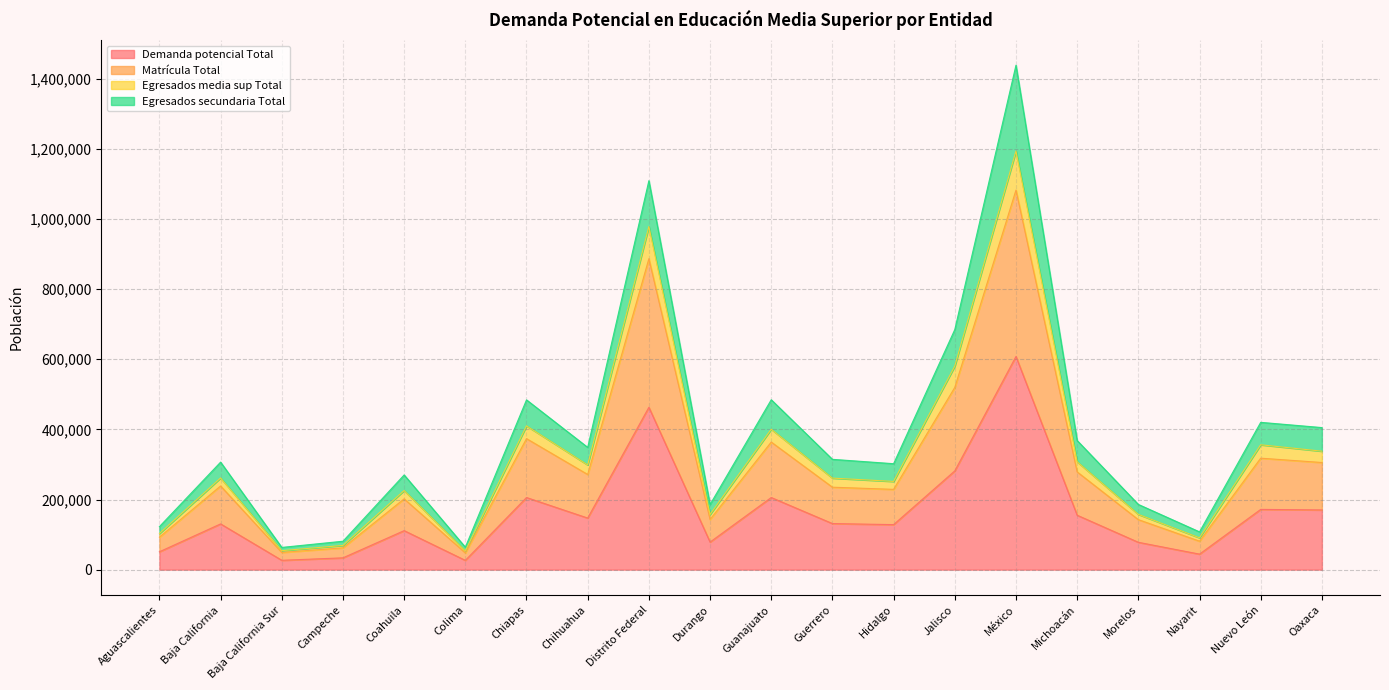

True or false: Demanda potencial Total and Egresados media sup Total intersect in this chart.

False